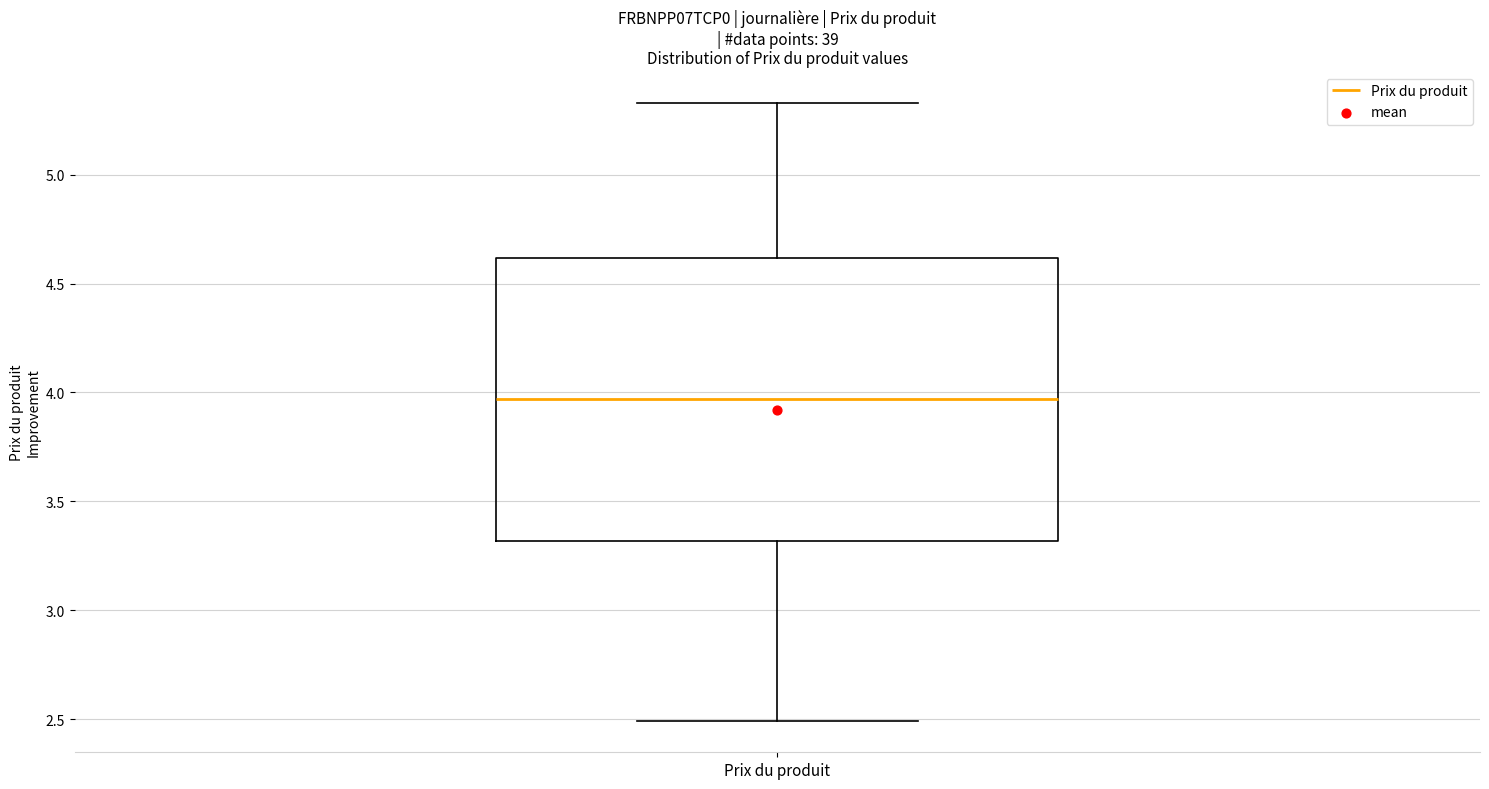

Read this box plot against the y-axis: the position of the median line, the range covered by the box, and the ends of both whiskers. The values are not printed on the chart, so give them approximately, as read against the axis.

median 3.95, box 3.30 to 4.60, whiskers 2.50 to 5.35